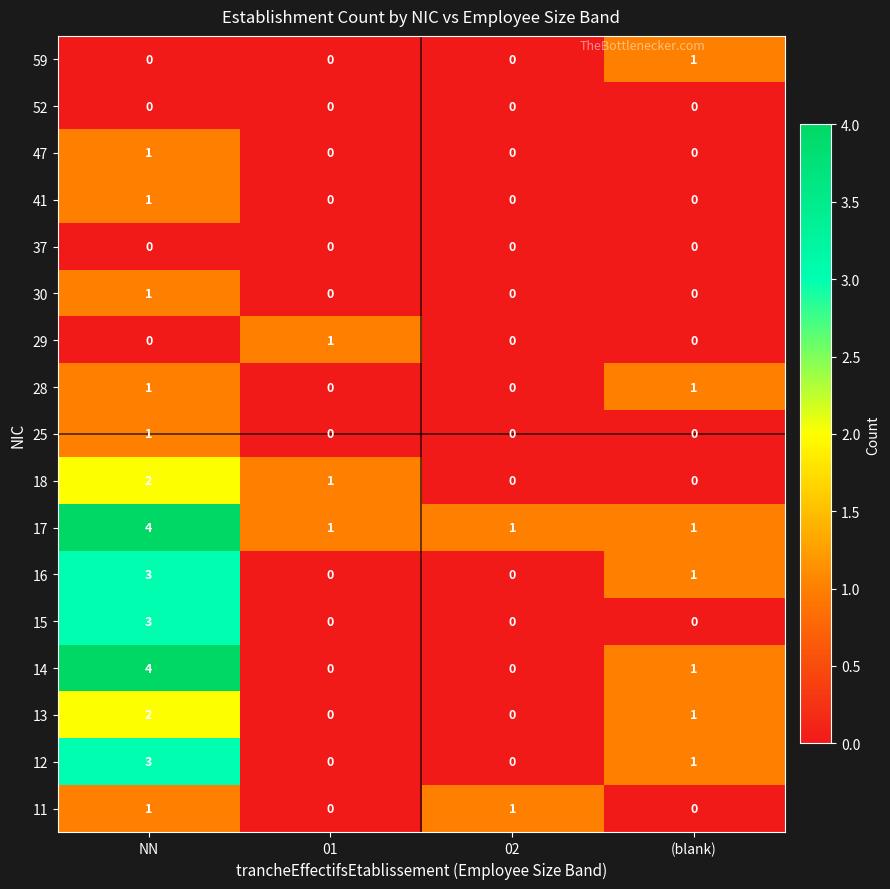

What value does the 16 series have at NN?

3